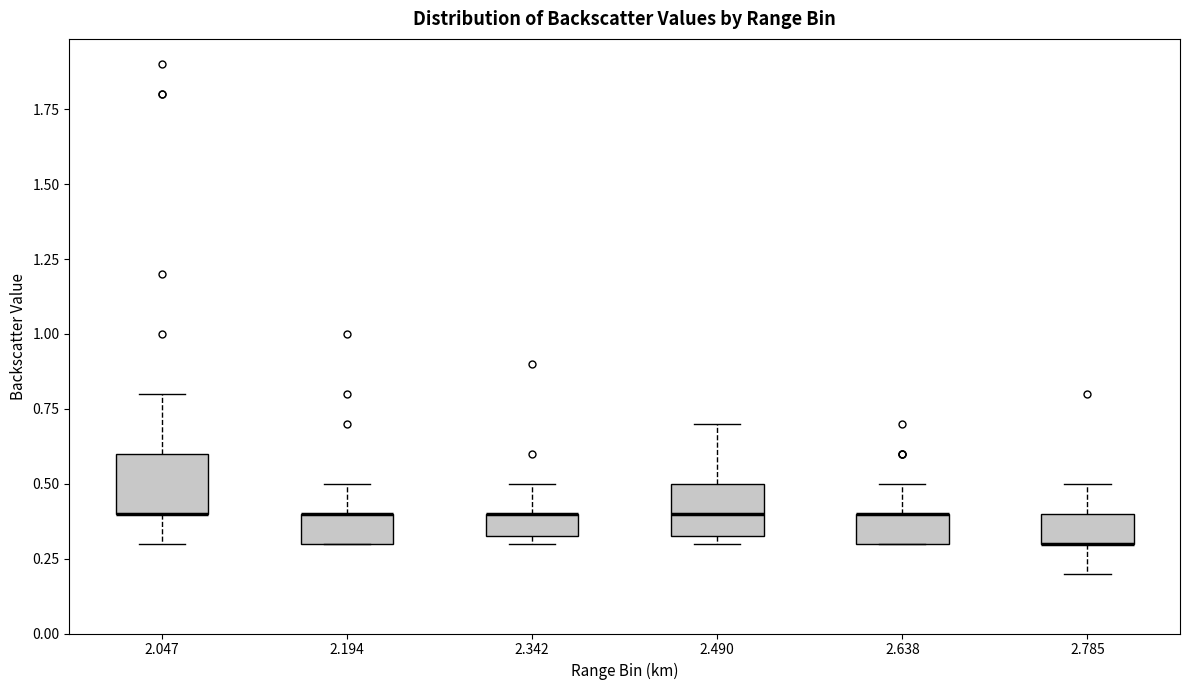

Reading left to right, read every box against the y-axis: the position of its median line, the range the box covers, and the ends of its whiskers. The values are not printed on the chart, so give them approximately, as read against the axis.

2.047: median 0.40 (drawn on the box's lower edge), box 0.40 to 0.60, whiskers 0.30 to 0.80
2.194: median 0.40 (drawn on the box's upper edge), box 0.30 to 0.40, whiskers 0.30 to 0.50
2.342: median 0.40 (drawn on the box's upper edge), box 0.35 to 0.40, whiskers 0.30 to 0.50
2.490: median 0.40, box 0.35 to 0.50, whiskers 0.30 to 0.70
2.638: median 0.40 (drawn on the box's upper edge), box 0.30 to 0.40, whiskers 0.30 to 0.50
2.785: median 0.30 (drawn on the box's lower edge), box 0.30 to 0.40, whiskers 0.20 to 0.50